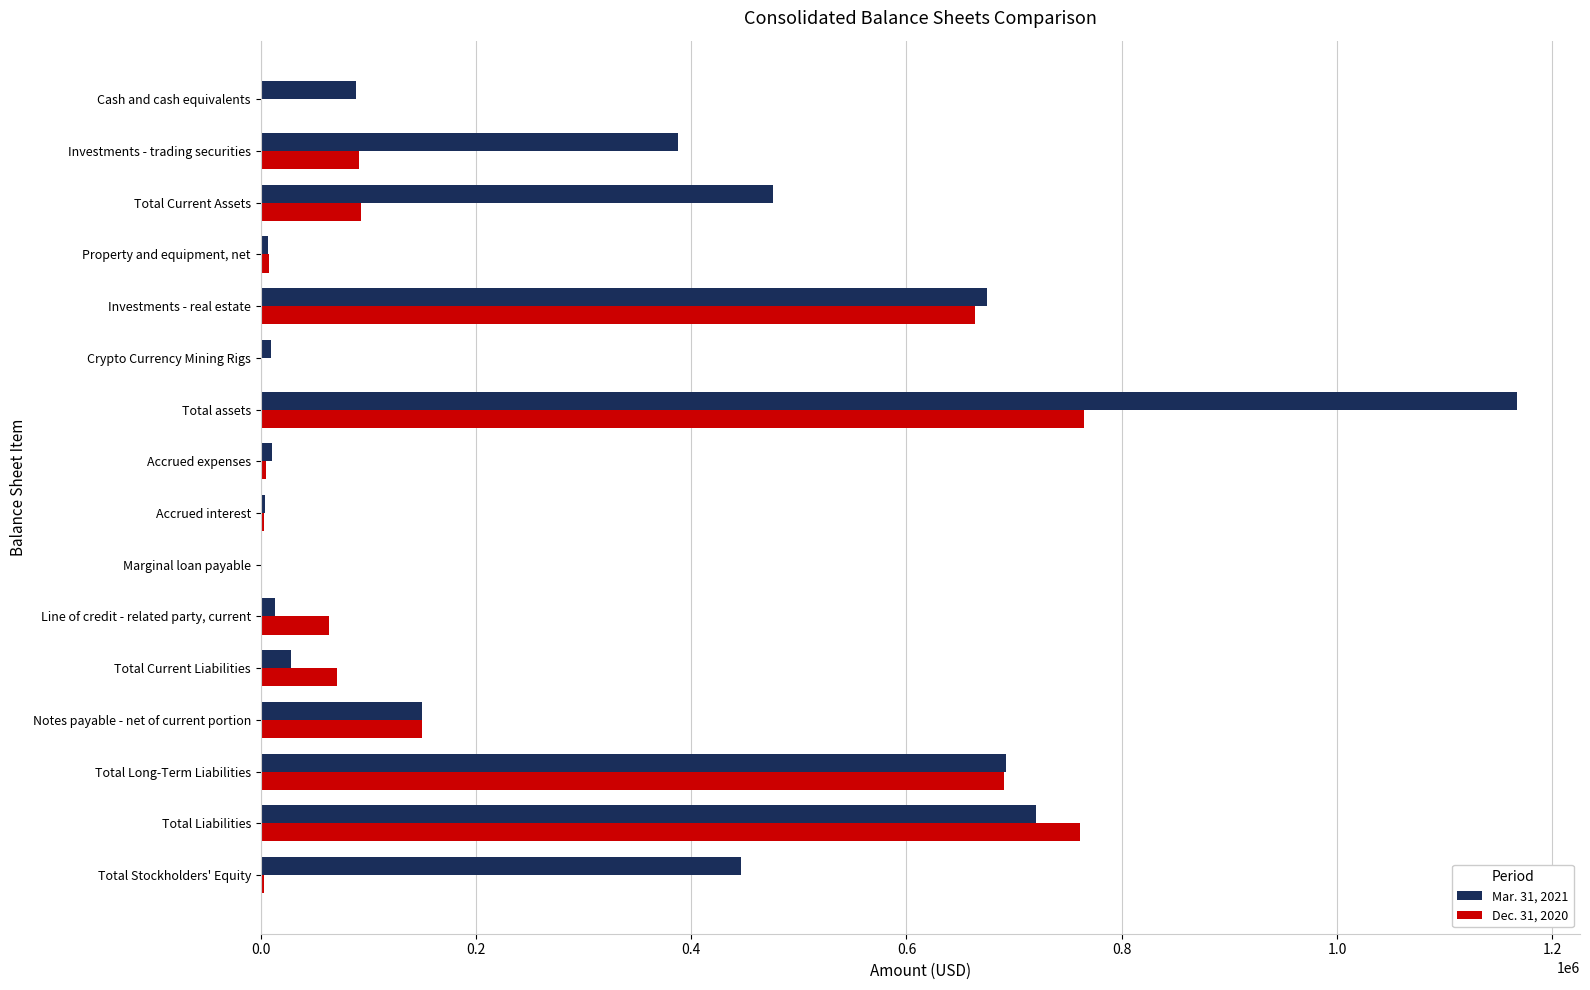

The Mar. 31, 2021 series shows 194990 at Total Current Assets. True or false?

False